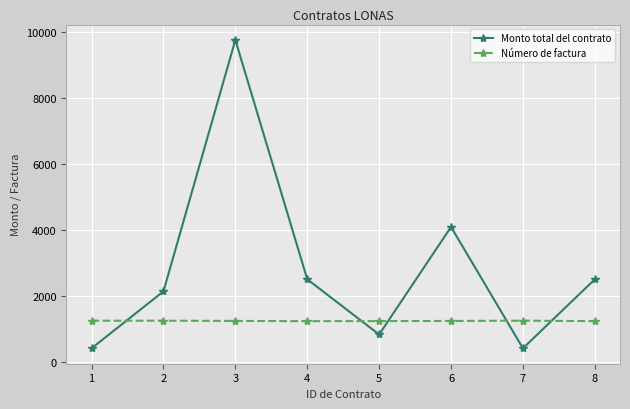

Where do Número de factura and Monto total del contrato first cross each other?

1 and 2